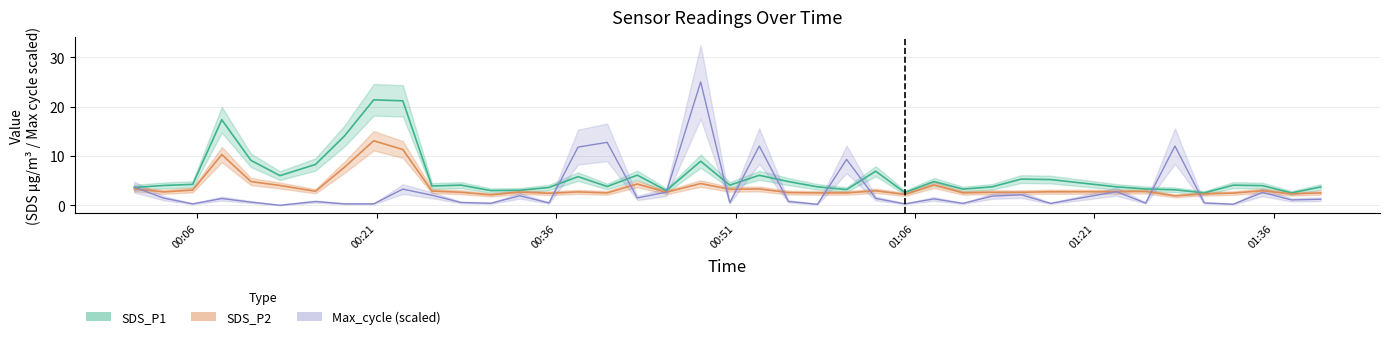

What is the label of the 37th point from the right?

2022/04/10 00:08:03